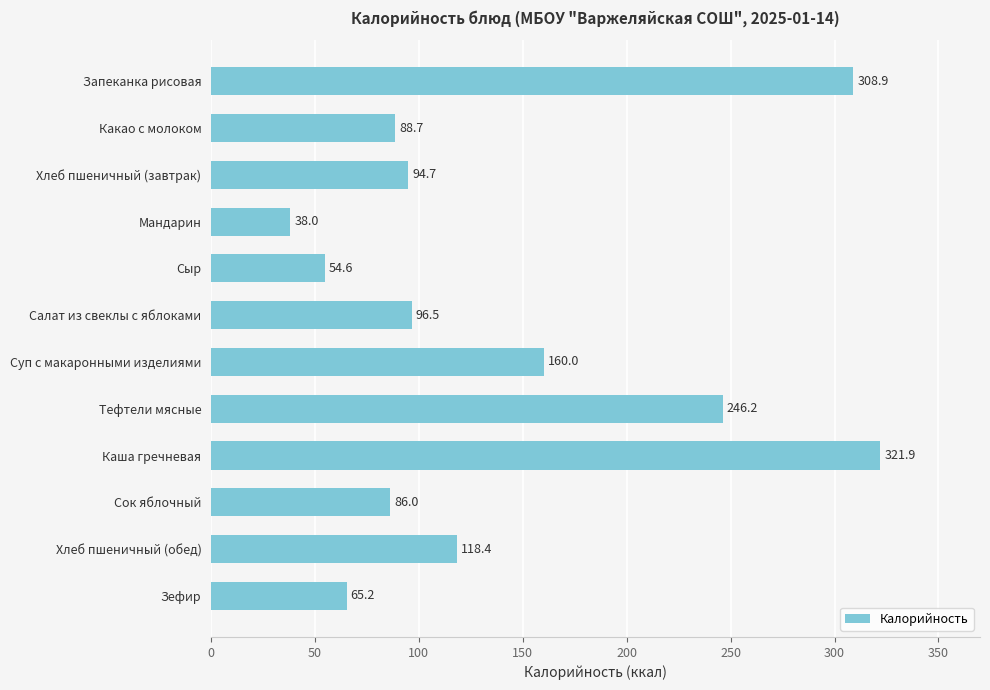

What is the difference between the maximum and minimum values?

283.9